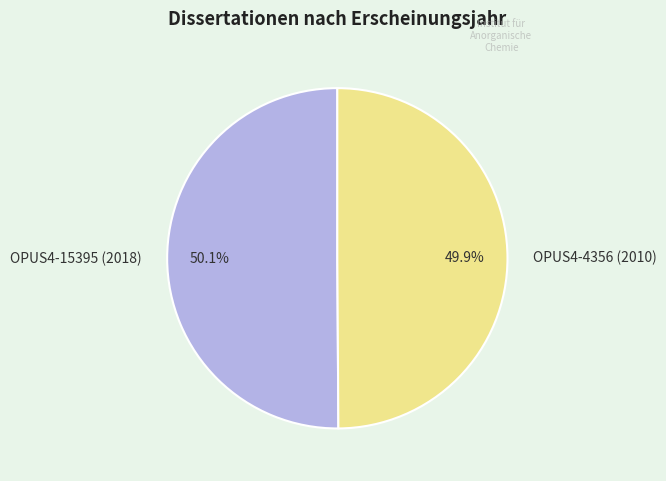

Is there a majority slice in this chart?

Yes